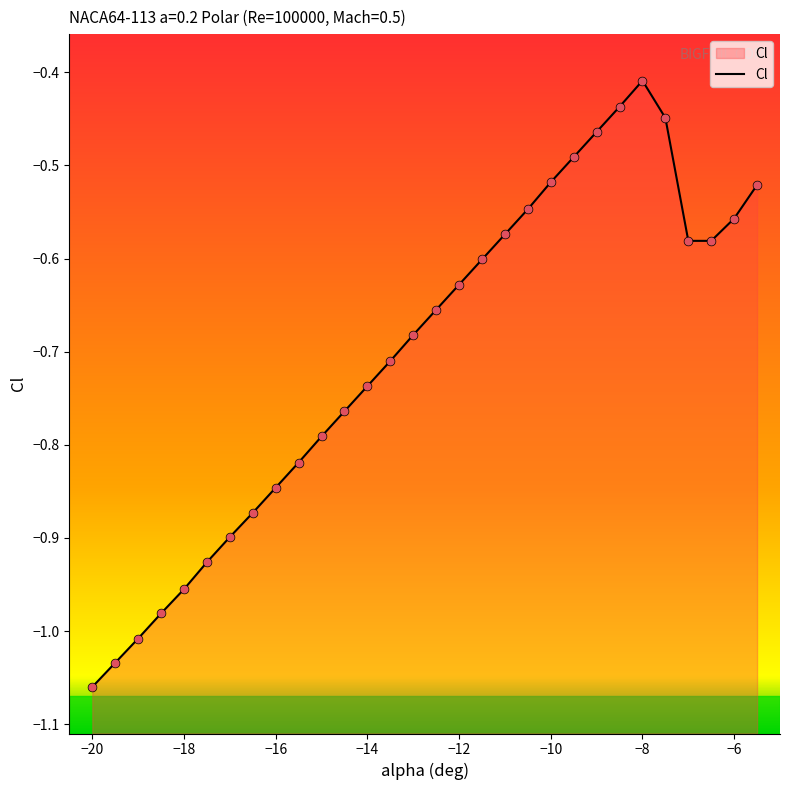

What is the change in value from -7 to -5.5?

+0.1